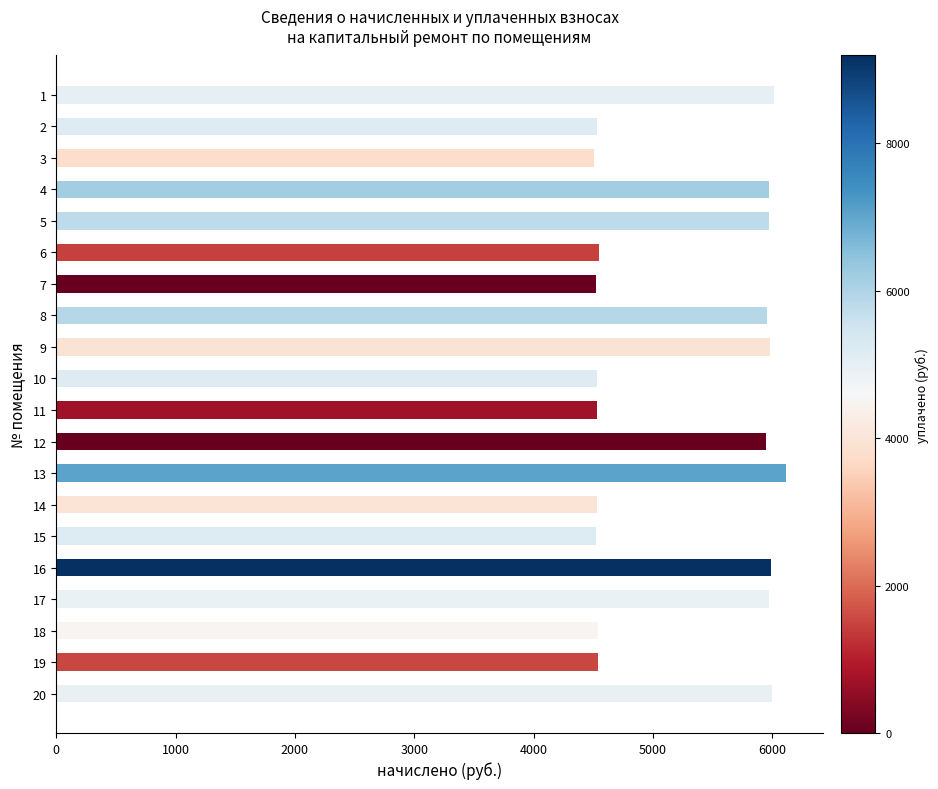

What is the sum of the values at 13 and 9?

12101.3